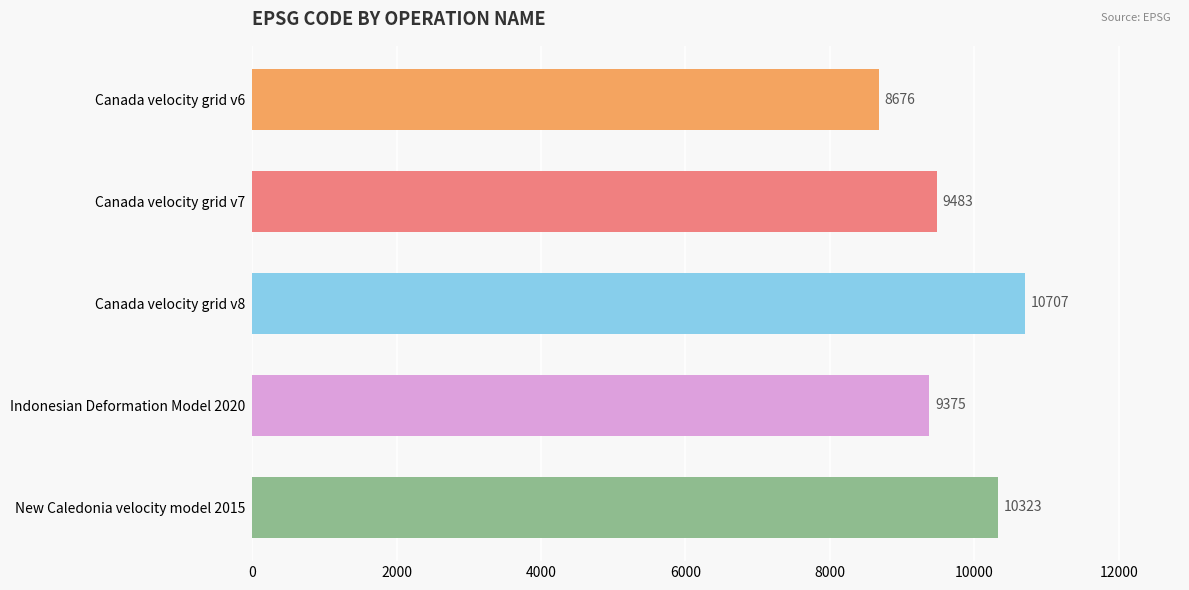

What position from the bottom is Canada velocity grid v7?

4